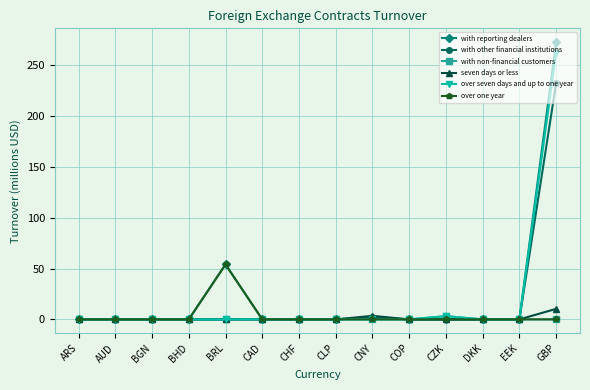

How many categories are shown in the chart?

14